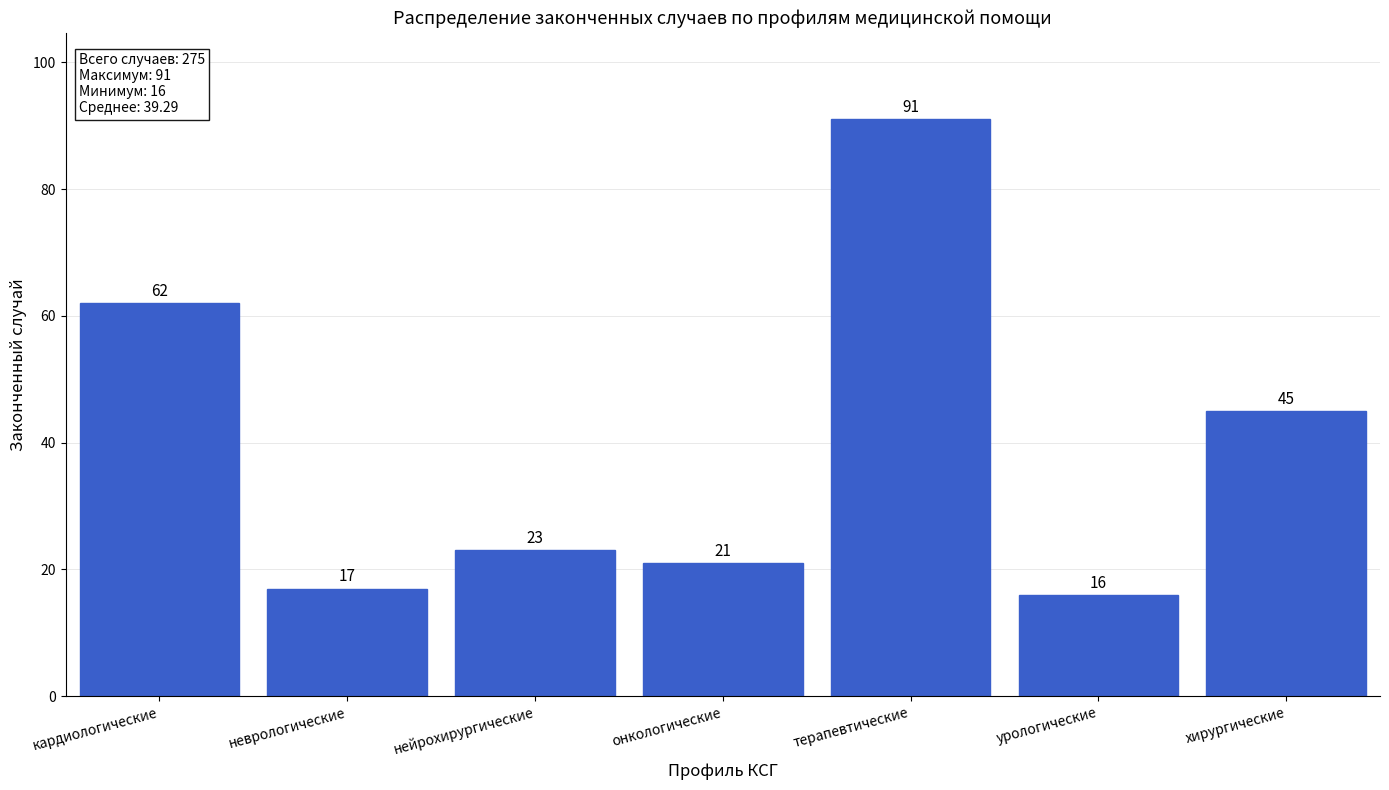

Reading right to left, what are all the values shown in this chart?

45	16	91	21	23	17	62